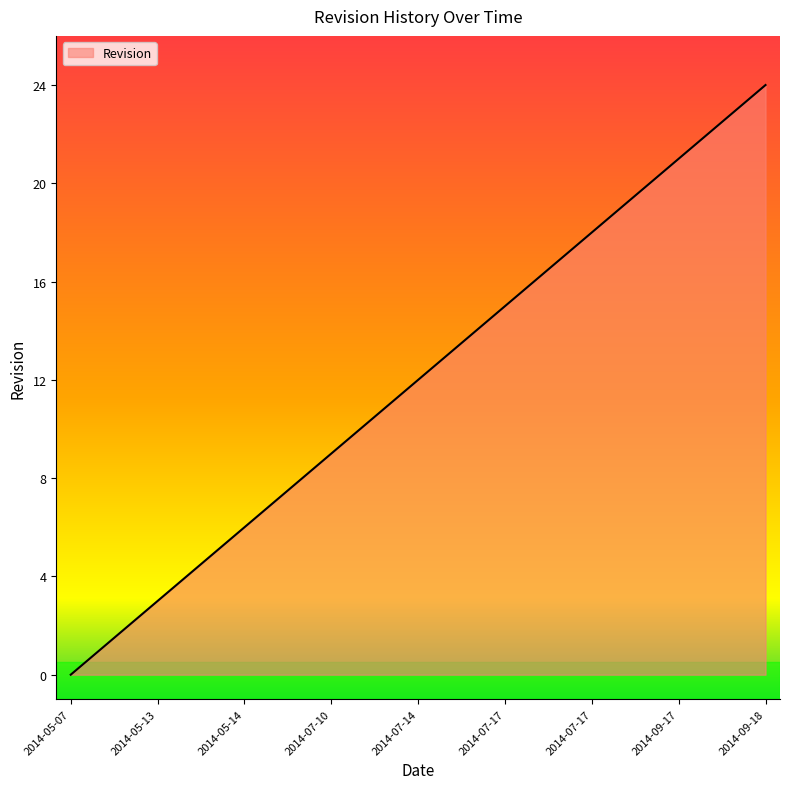

What is the difference between the maximum and minimum values?

24